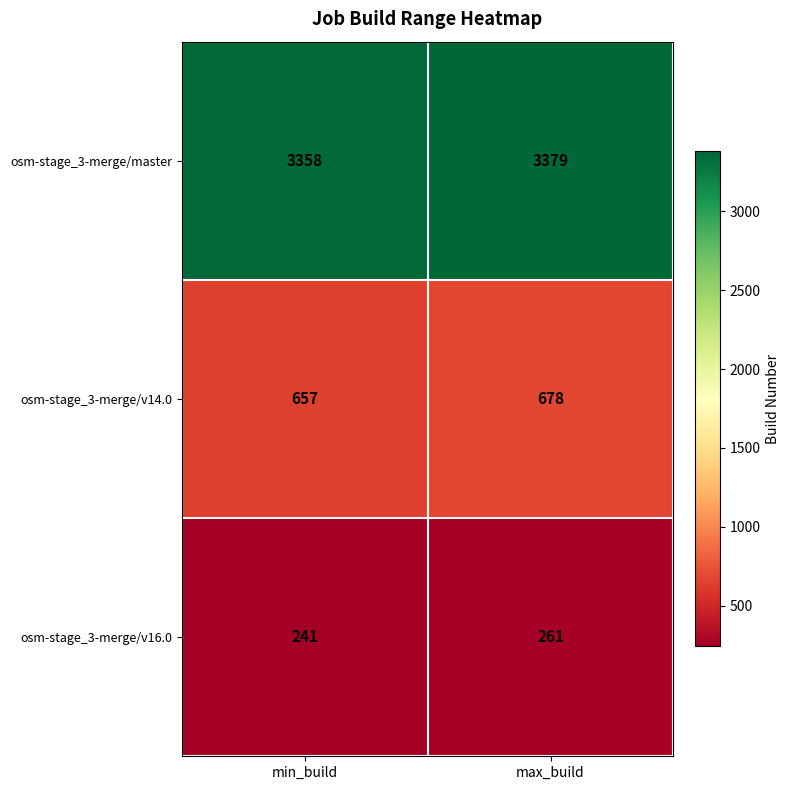

What is the sum of all osm-stage_3-merge/v16.0 values?

502